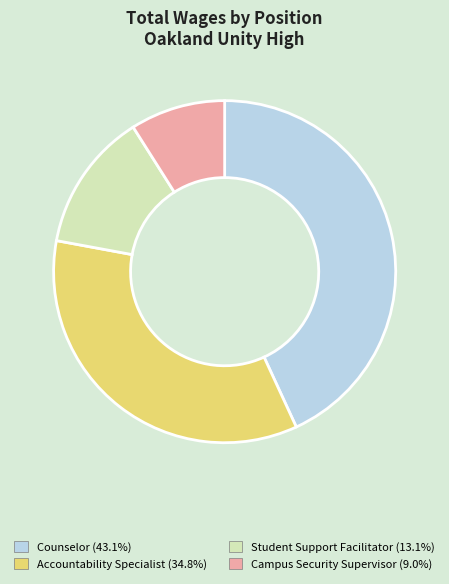

Is Student Support Facilitator the majority of the pie?

No